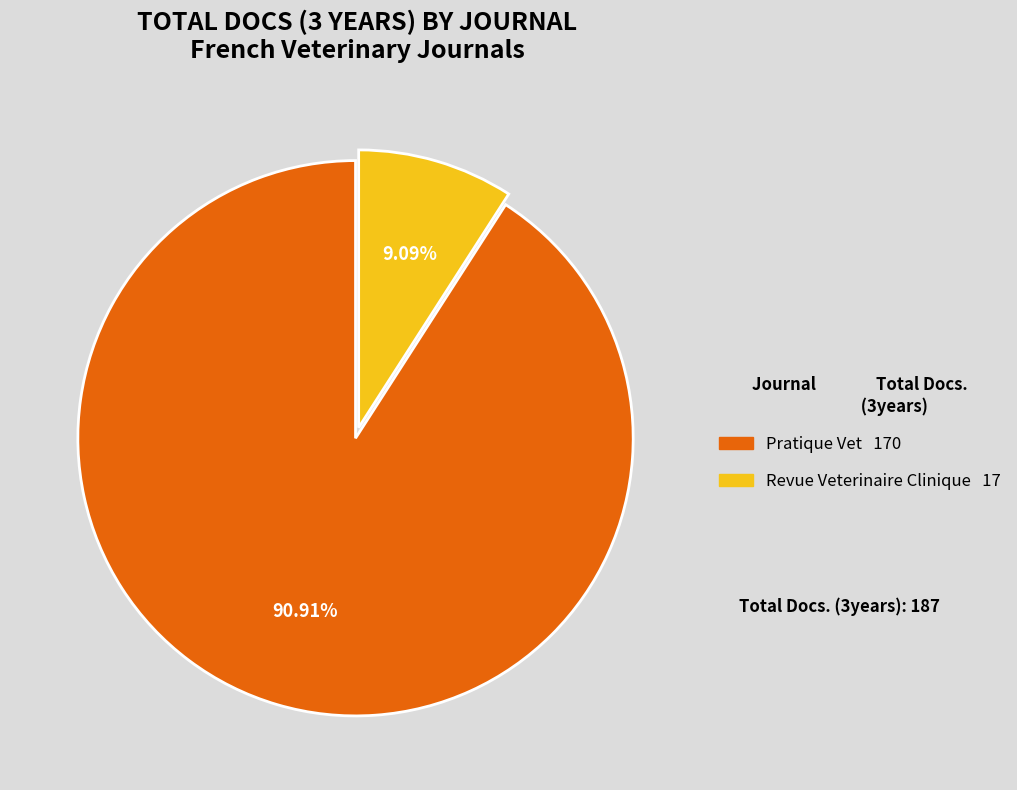

Which slice is the smallest?

Revue Veterinaire Clinique